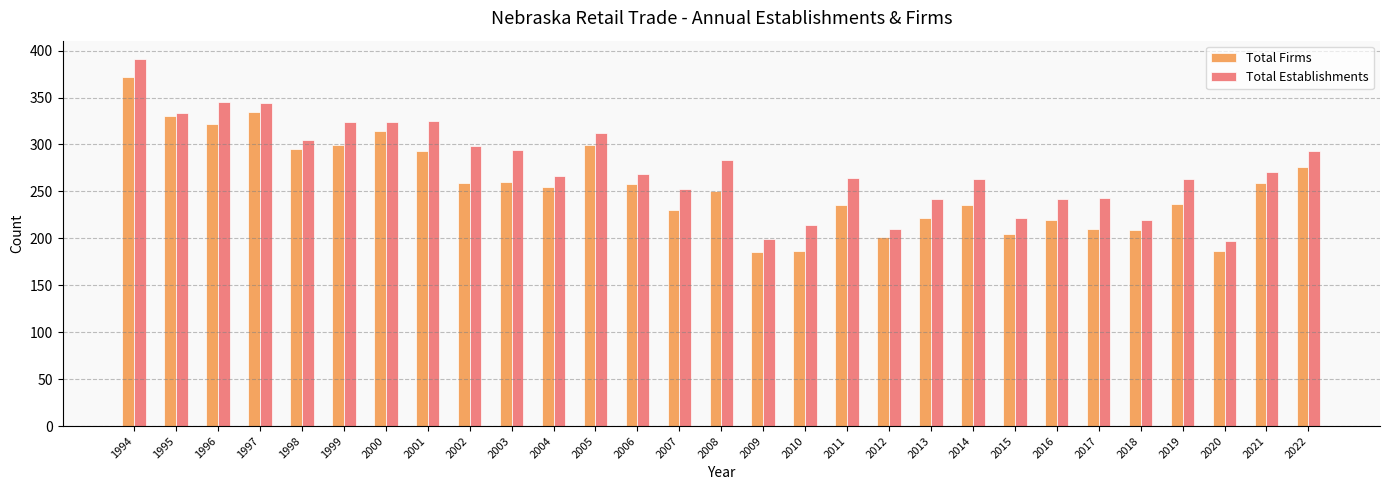

How many bars are there in each group?

2